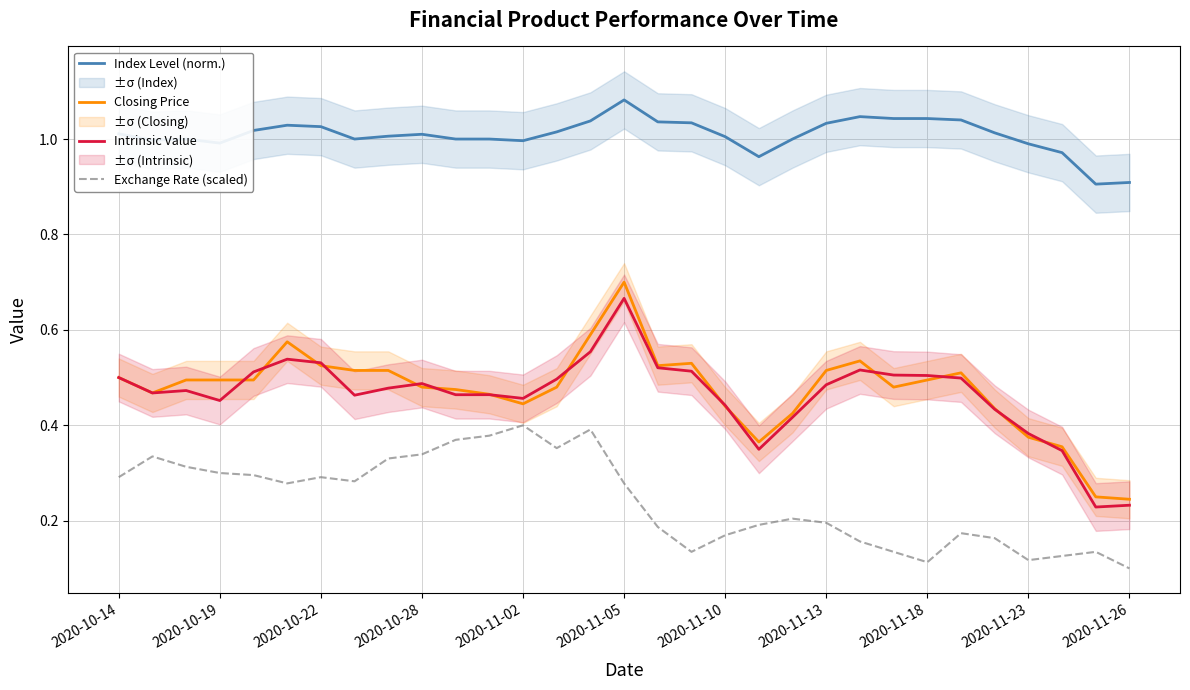

The Intrinsic Value series shows 0.5 at 16. True or false?

True